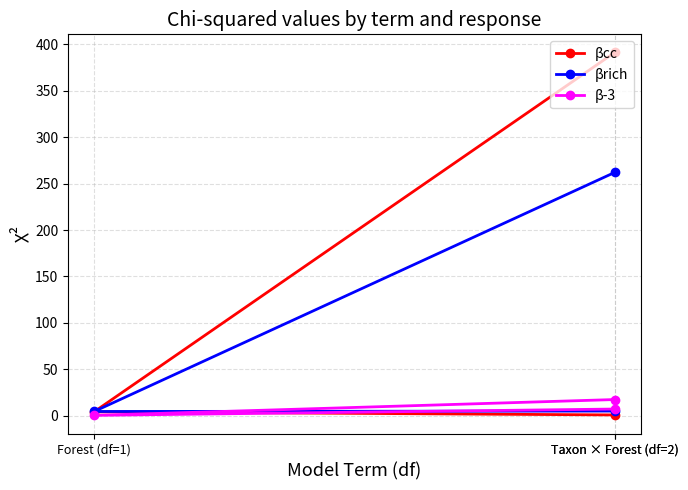

True or false: βrich has a value of 6.9 at Taxon × Forest (df=2).

False